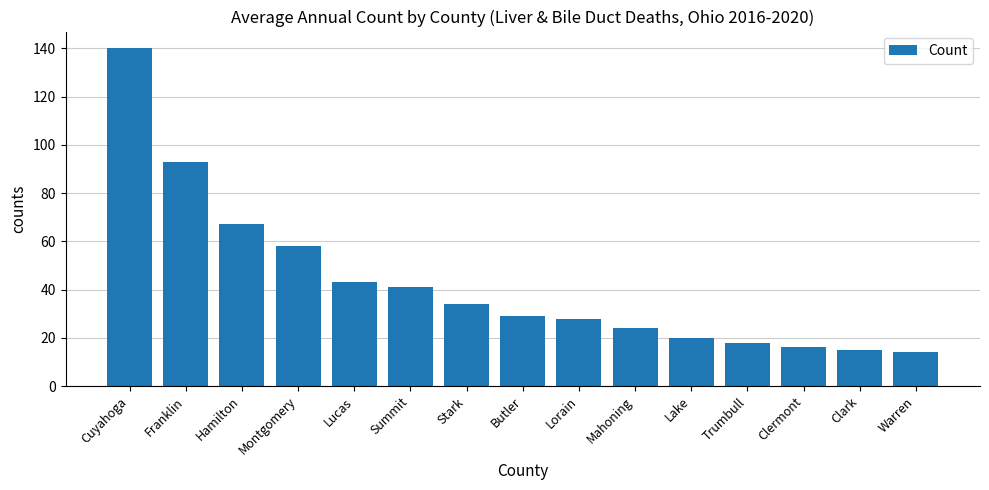

The chart shows a value of 27 at Clark. True or false?

False